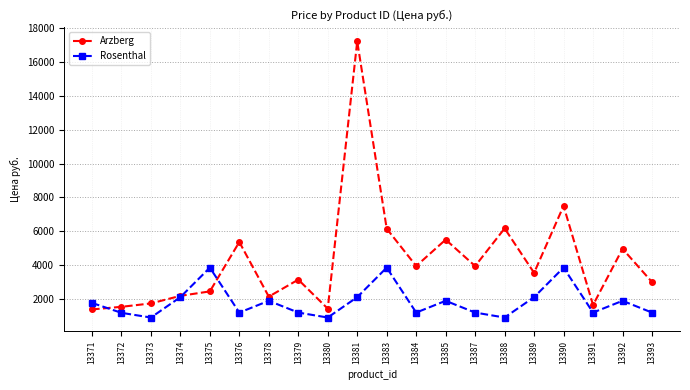

Rank the series at 13392 from lowest to highest value.

Rosenthal, Arzberg